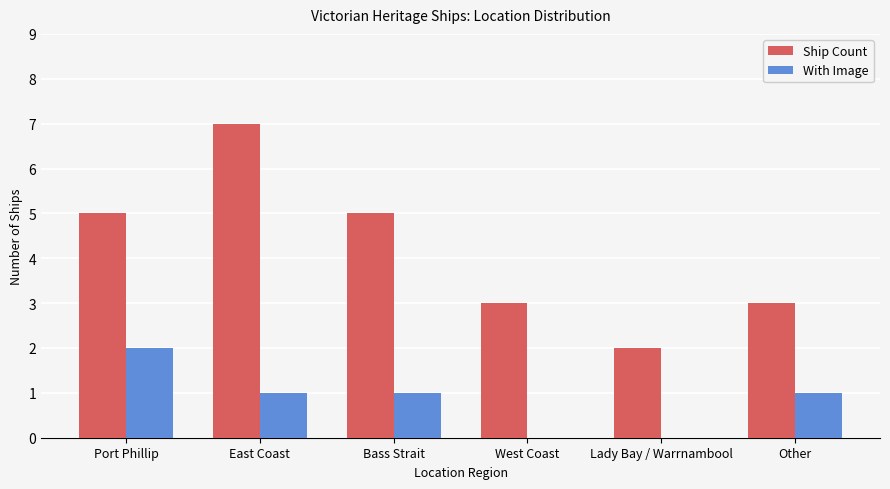

How many categories are shown in the chart?

6